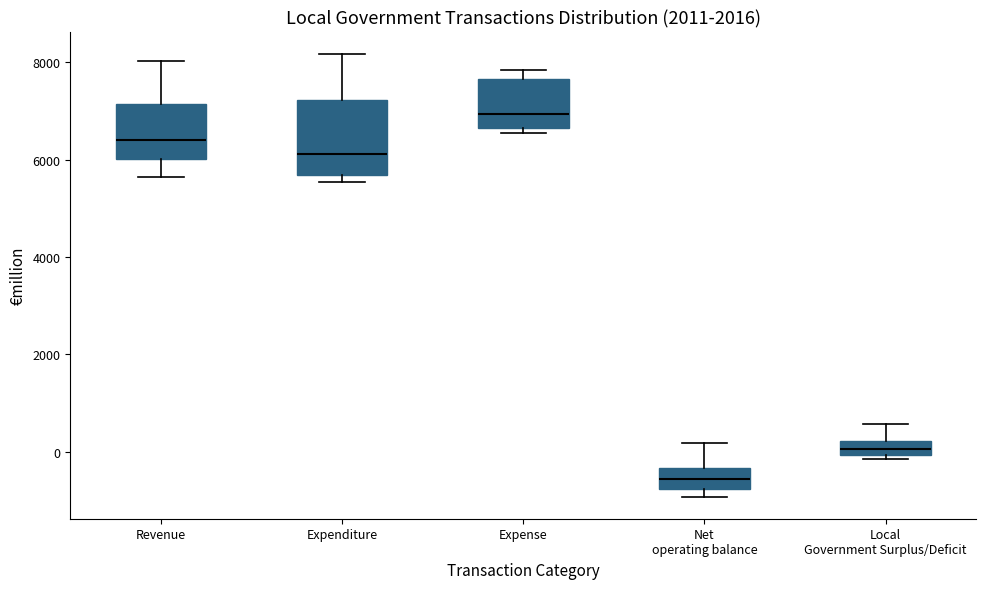

Which box has the highest median line?

Expense